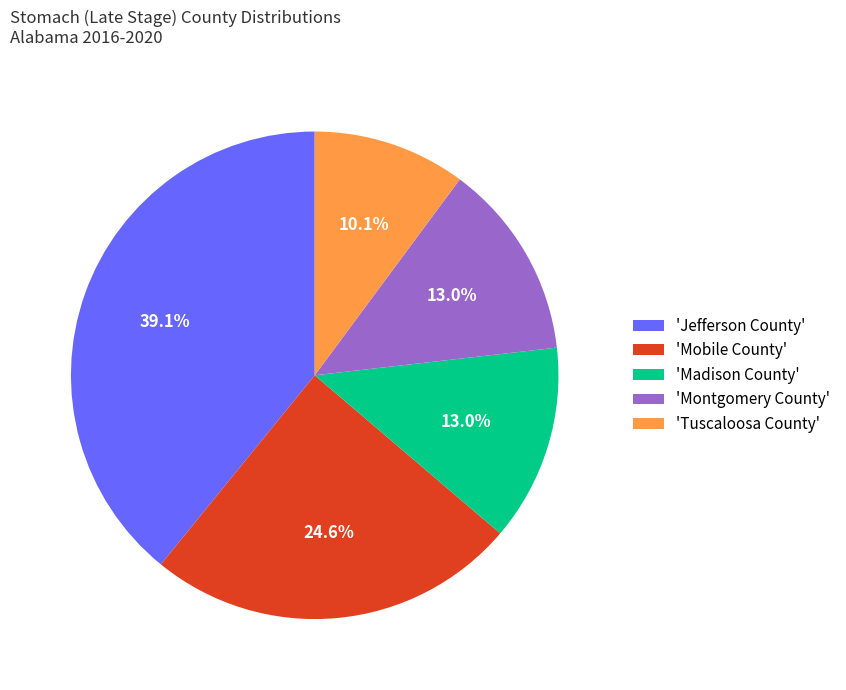

Count the number of slices in the pie.

5